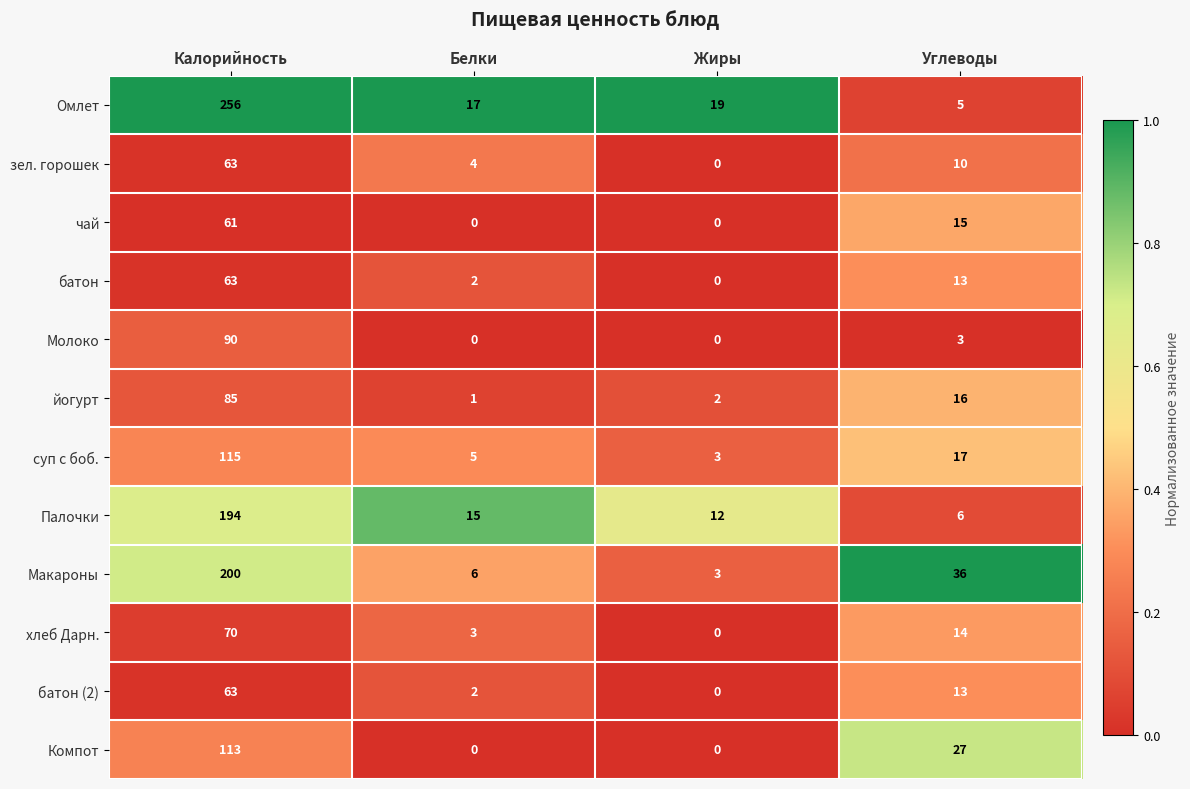

True or false: зел. горошек has a value of 10 at Углеводы.

True